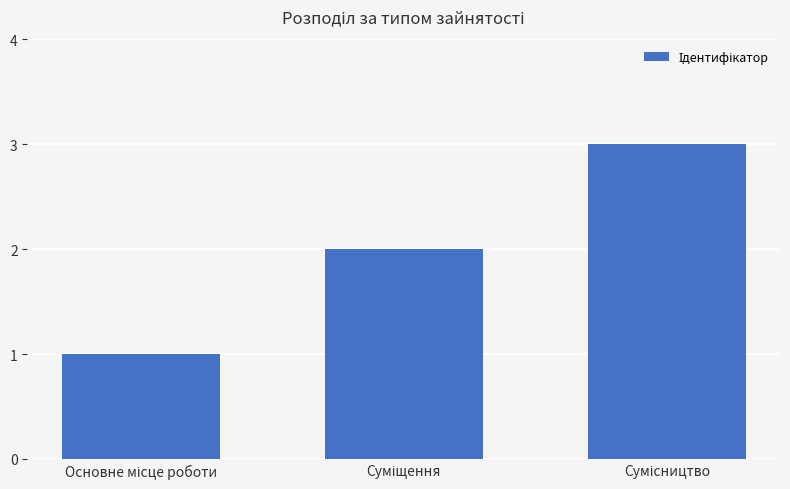

What is the maximum value shown in the chart?

3